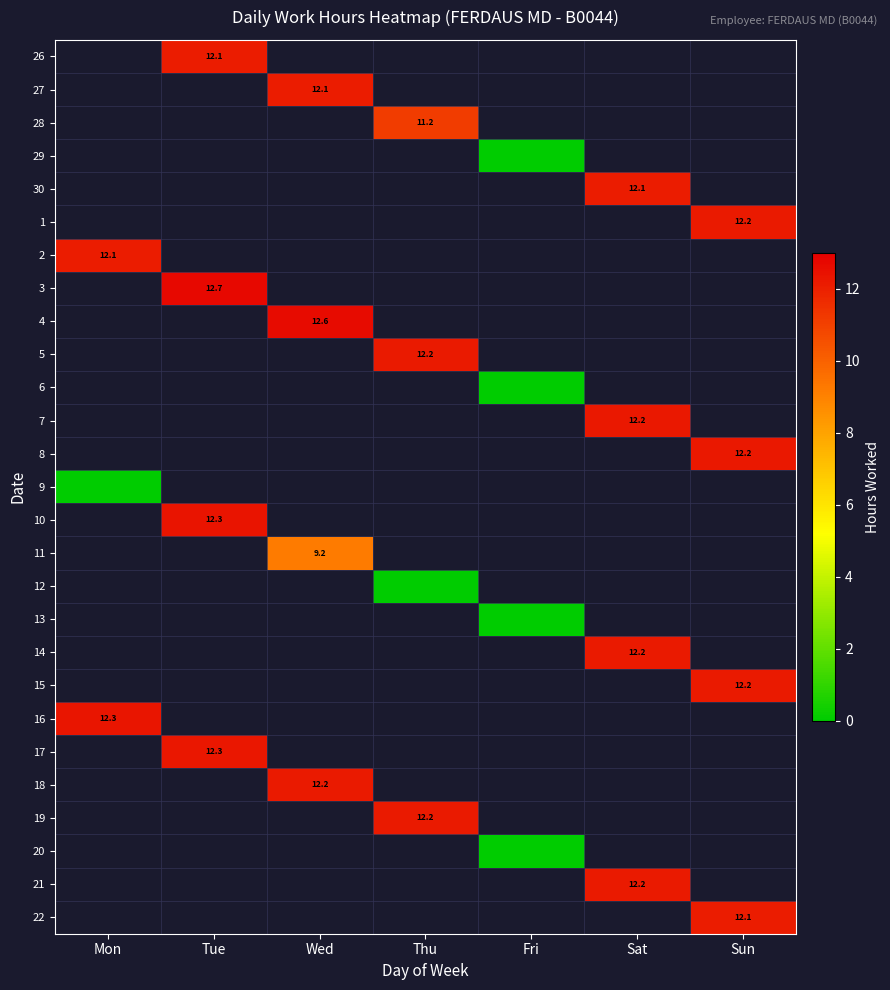

How many data points does each series have?

7